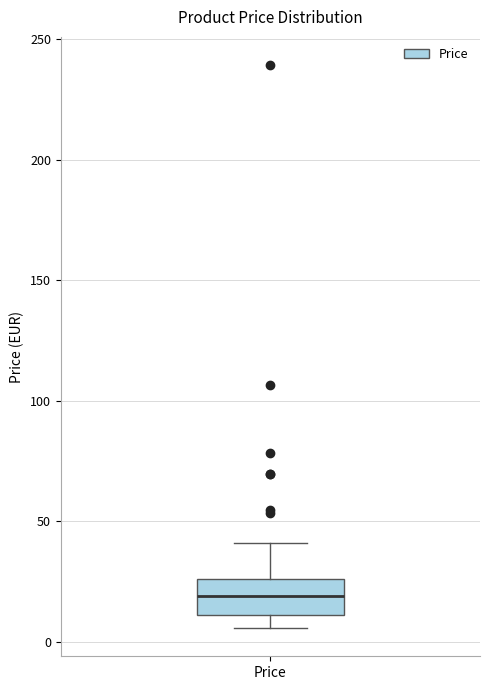

Transcribe this box plot: give where the median line is, the range the box spans, and where the two whiskers end, as read against the y-axis. The values are not printed on the chart, so give them approximately, as read against the axis.

median 20, box 10 to 25, whiskers 5 to 40